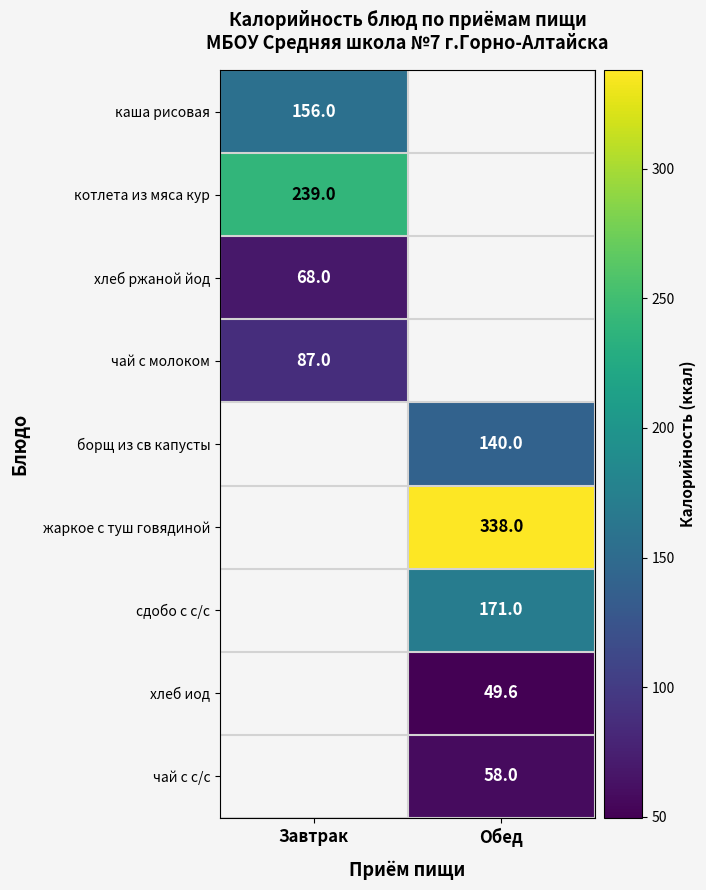

The сдобо с с/с series shows 171.0 at Обед. True or false?

True